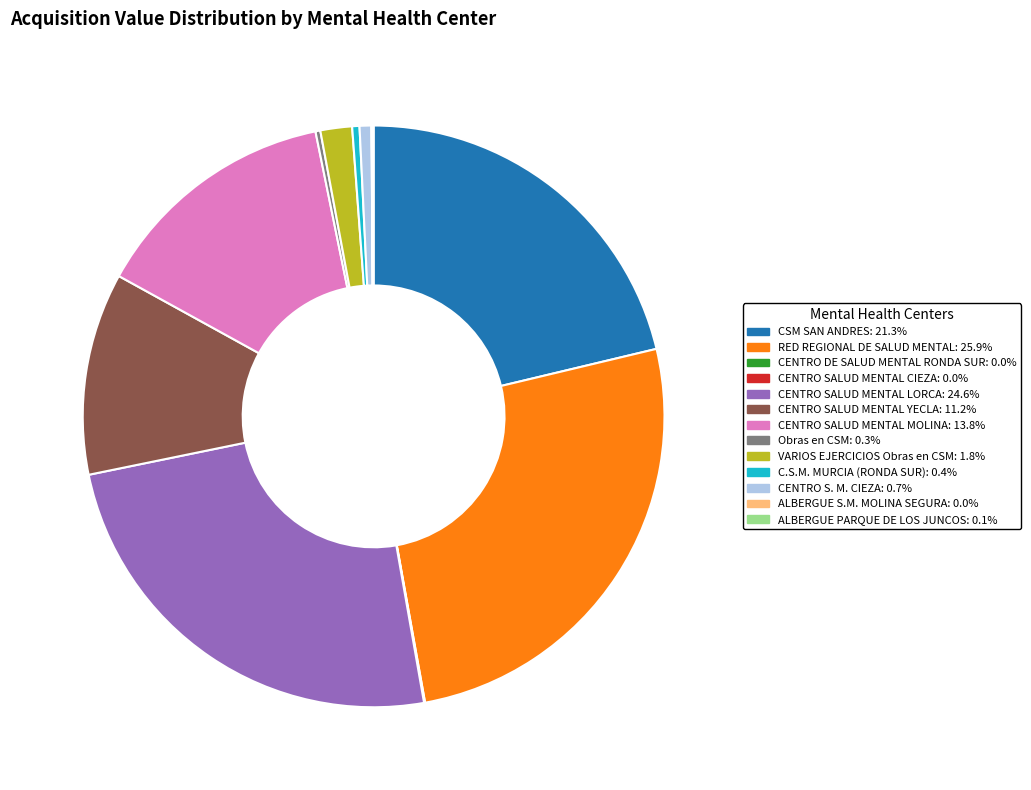

Is CENTRO SALUD MENTAL YECLA the majority of the pie?

No